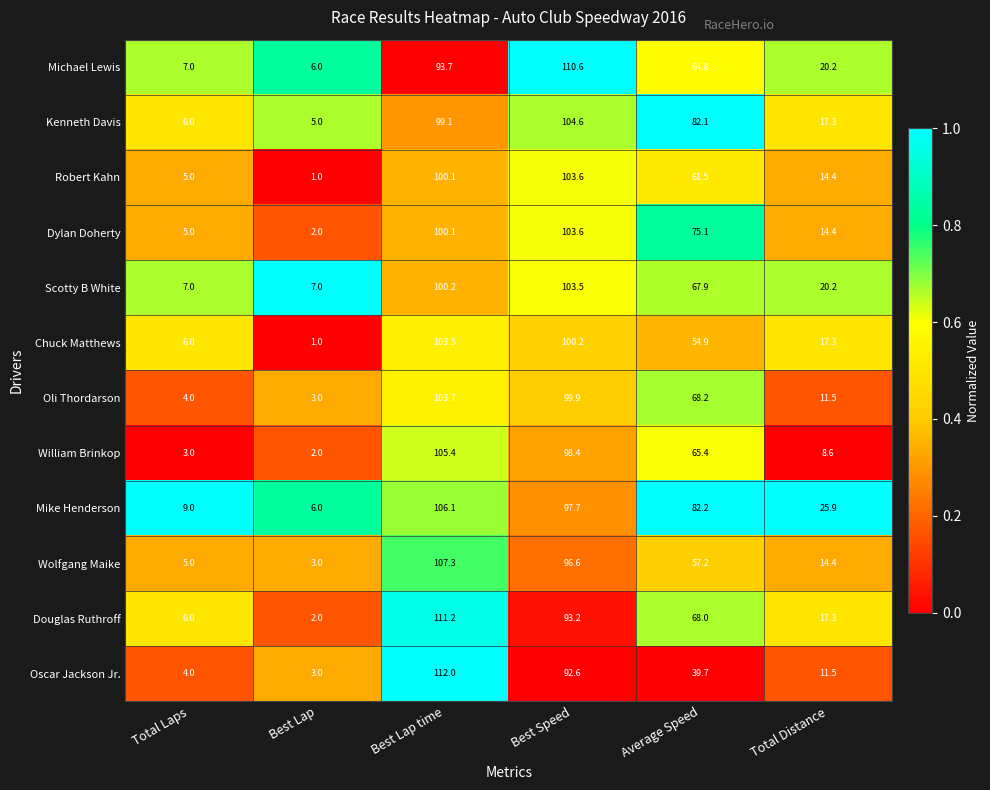

What is the difference between the highest and lowest values at Best Lap?

6.0